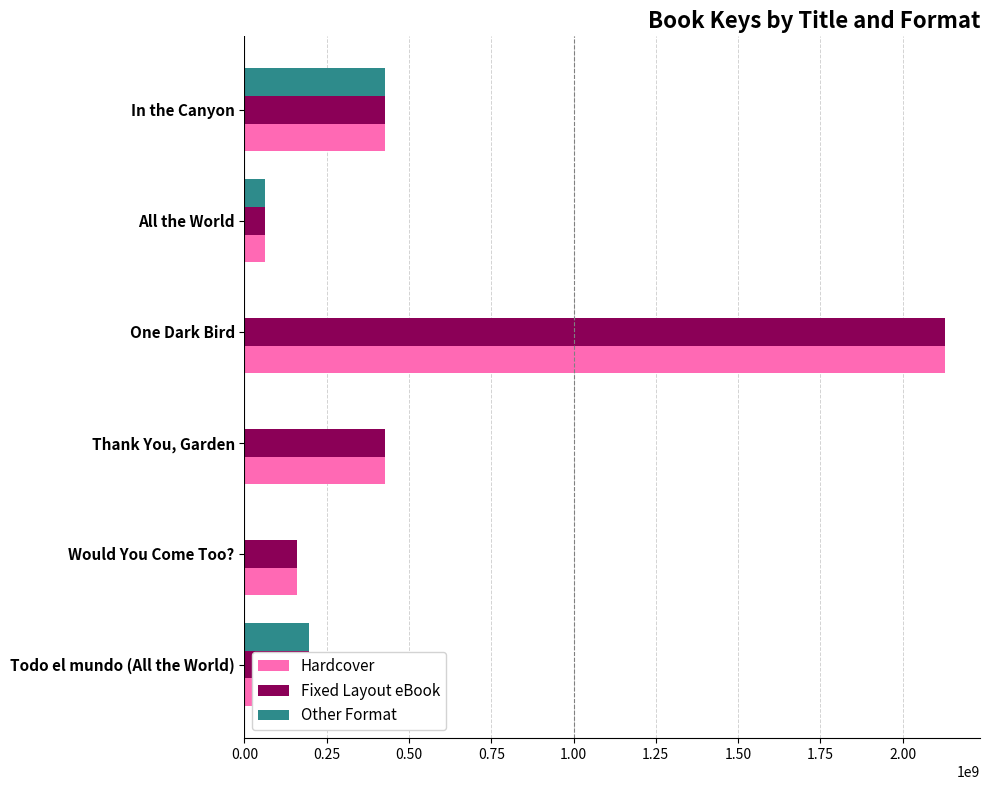

How many distinct data groups are displayed?

3